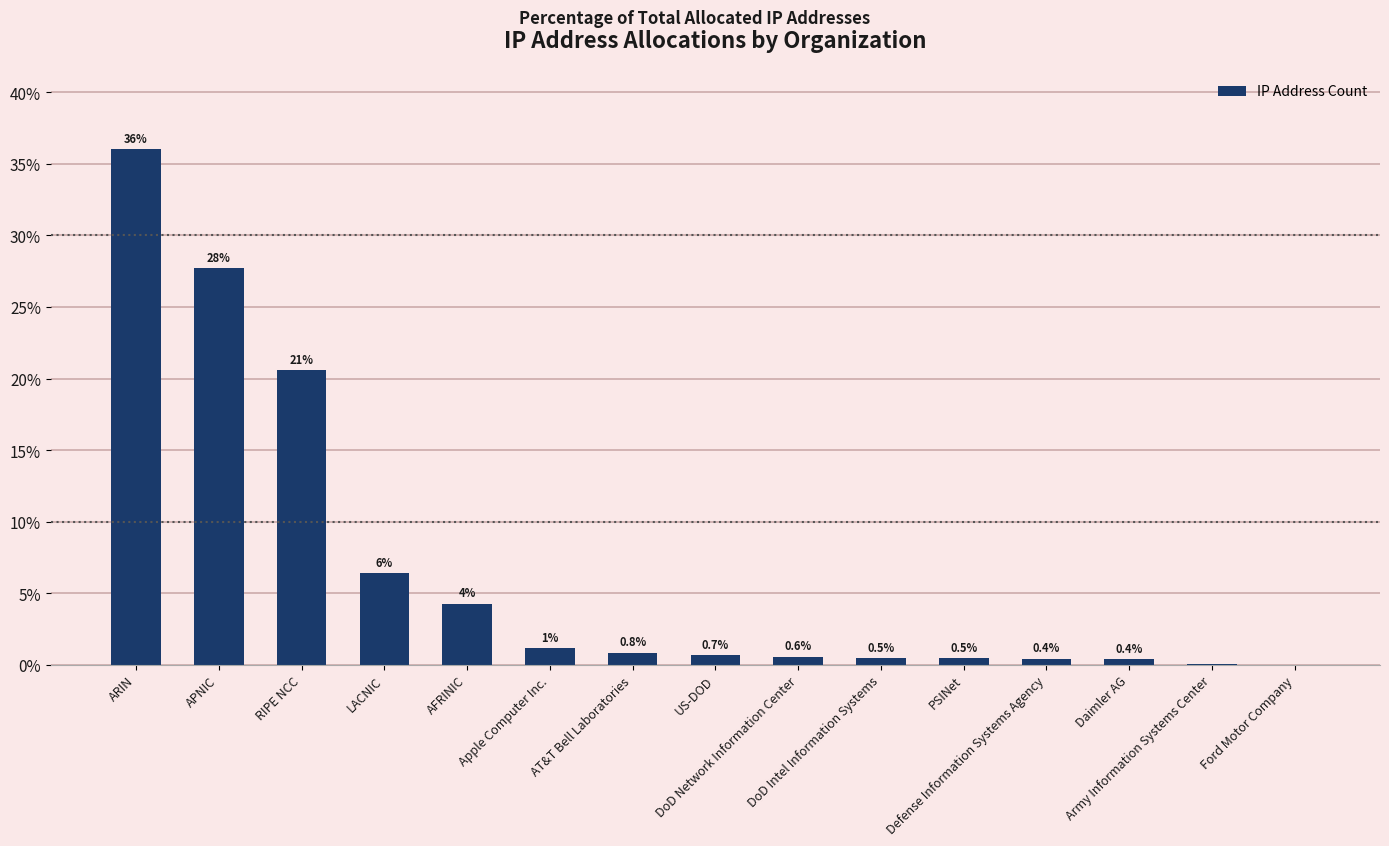

What is the greatest value displayed?

36.0